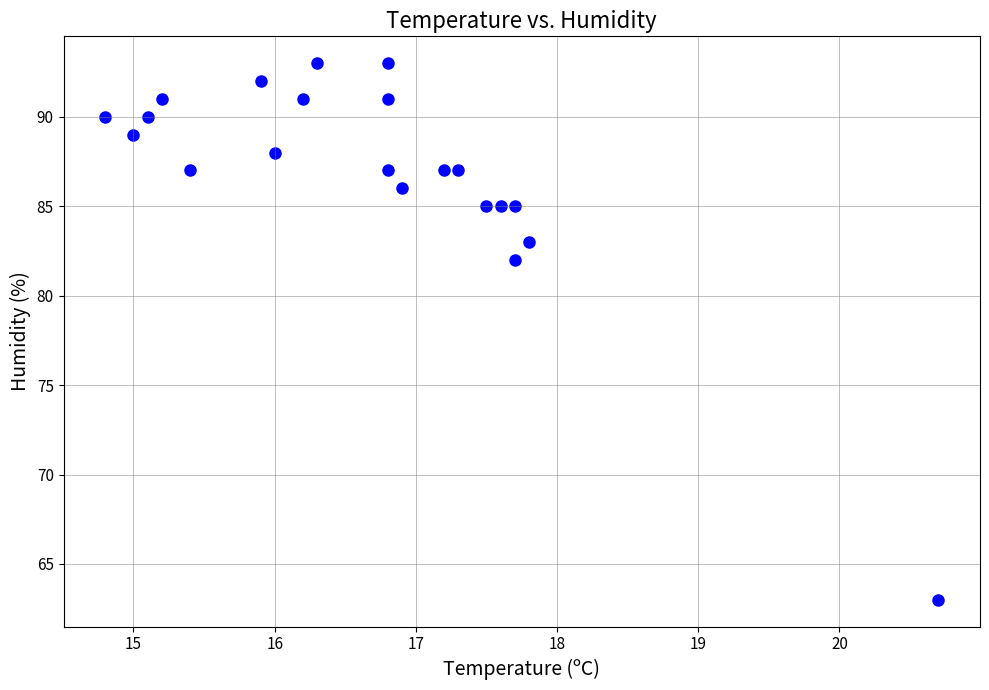

What Y value in the scatter plot is closest to 78?

82